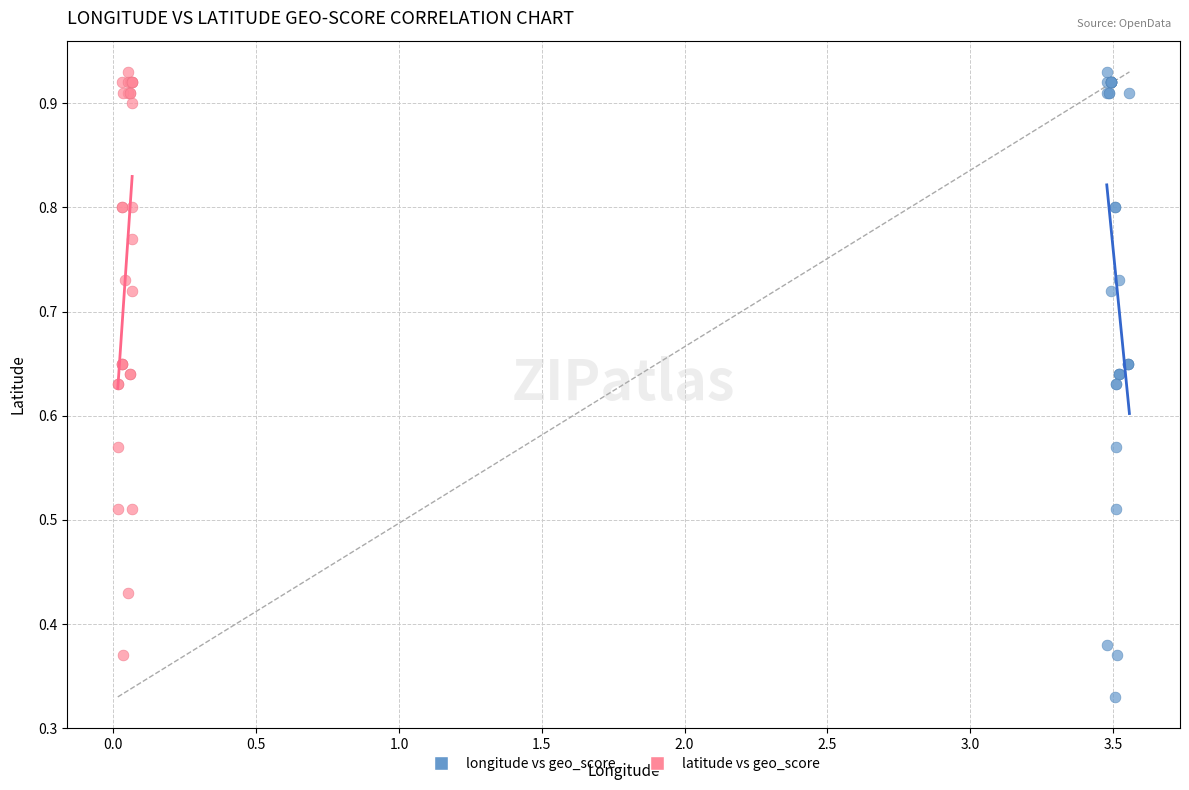

Which series contains the lowest Y value?

longitude vs geo_score